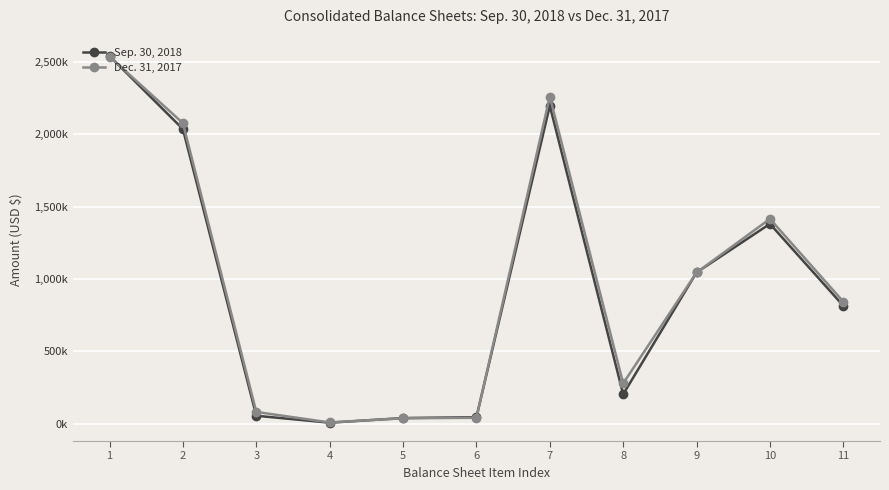

At which category does Dec. 31, 2017 reach its first local peak?

7